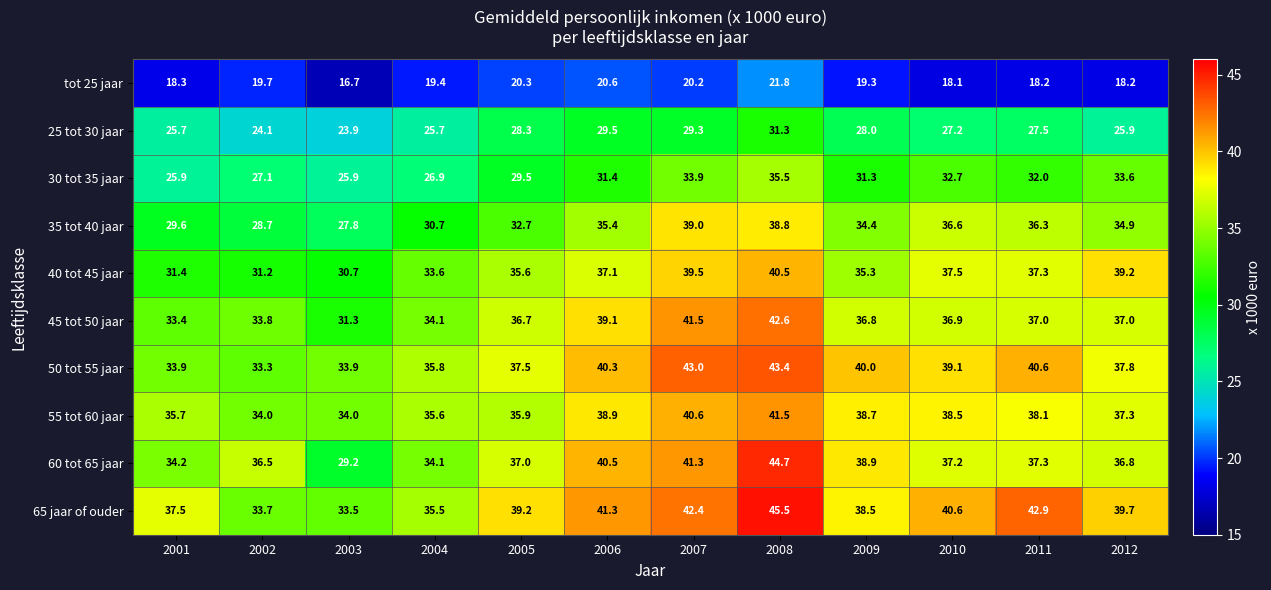

At which category is the sum across all series the highest?

2008